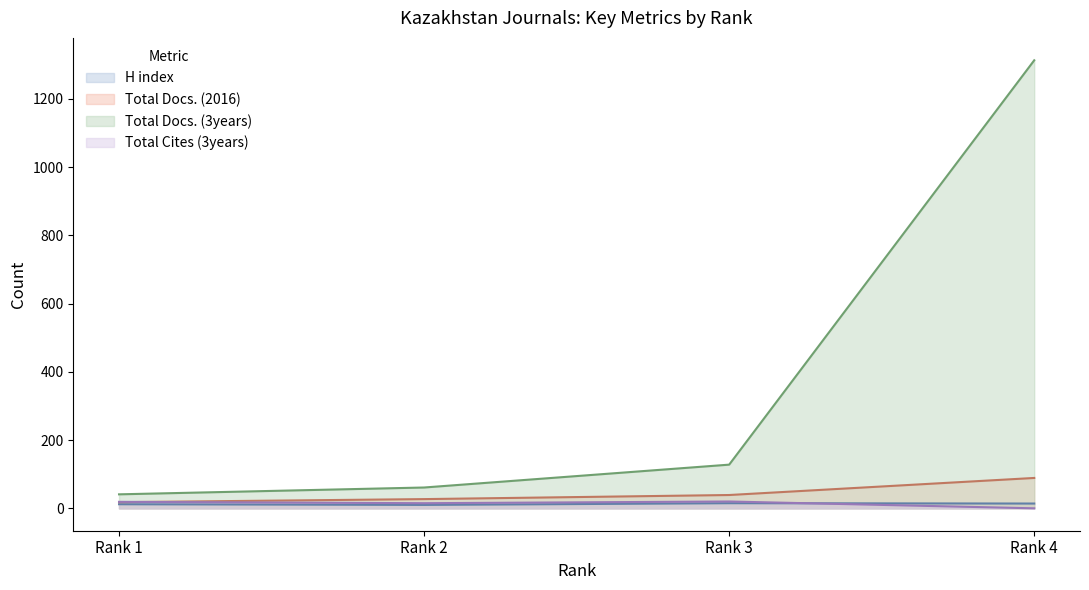

Which series ends up on top after the final intersection of Total Cites (3years) and H index?

H index